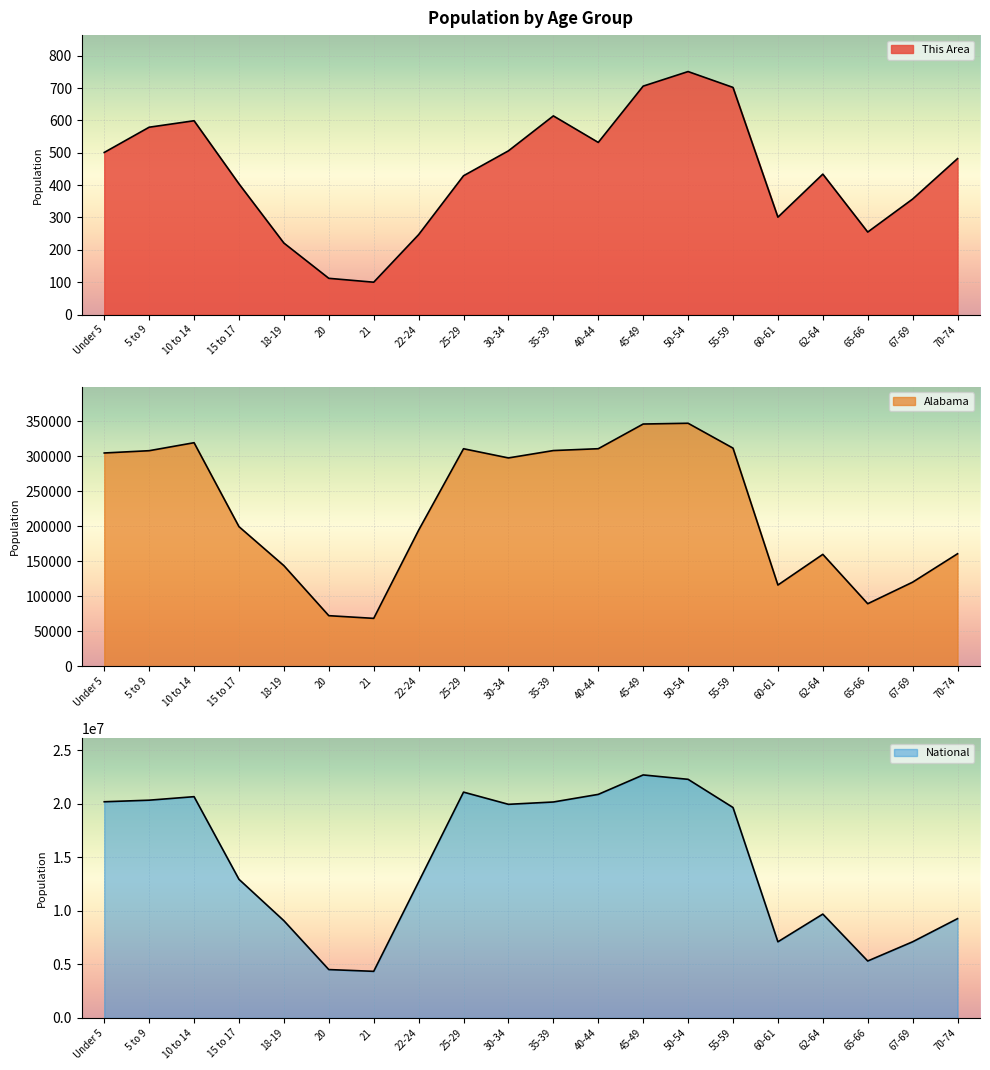

Rank the series at 22-24 from lowest to highest value.

This Area, Alabama, National